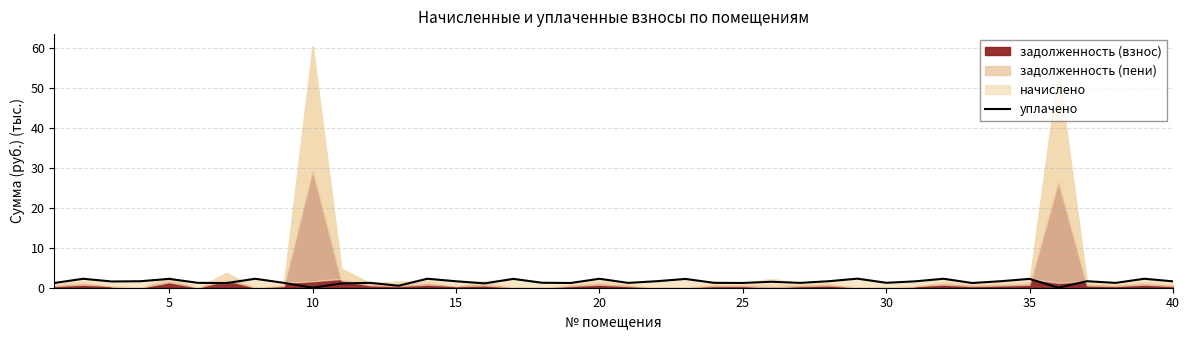

The value of уплачено at 5 is 2.2. True or false?

True